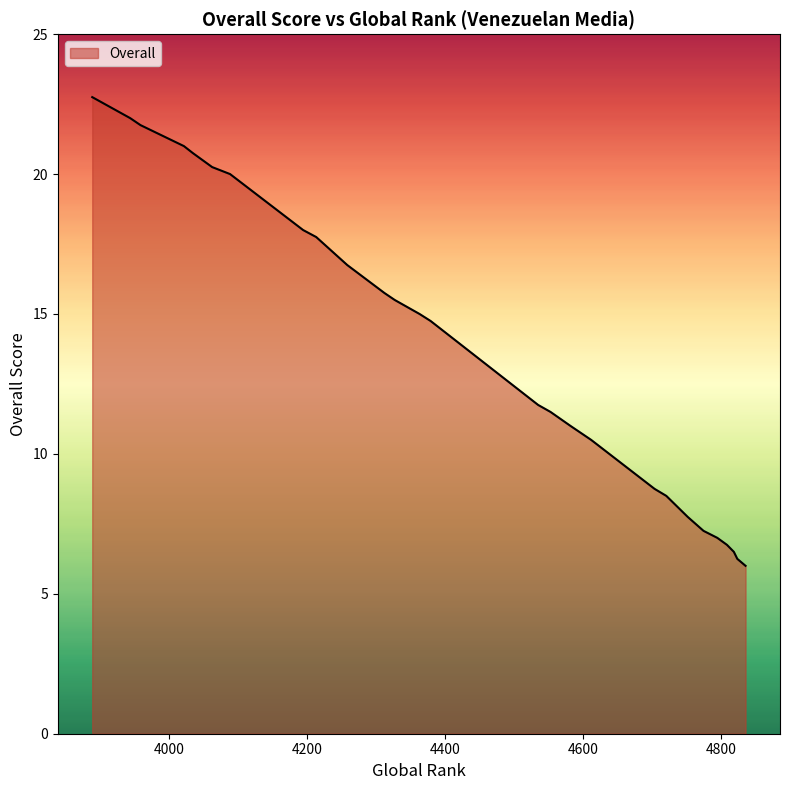

The chart shows a value of 11.2 at 4600. True or false?

False